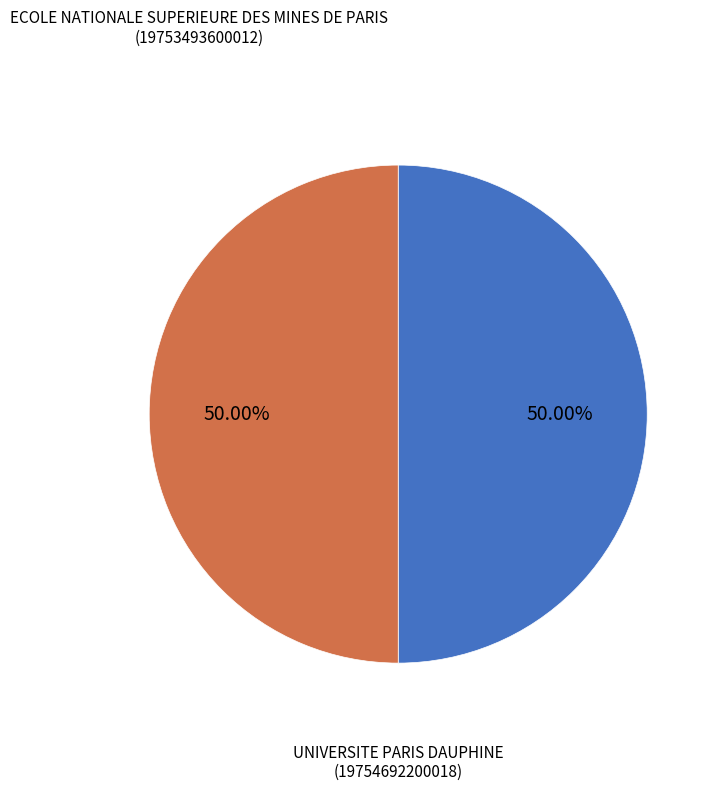

Do UNIVERSITE PARIS DAUPHINE and ECOLE NATIONALE SUPERIEURE DES MINES DE PARIS together represent more than half of the pie?

Yes